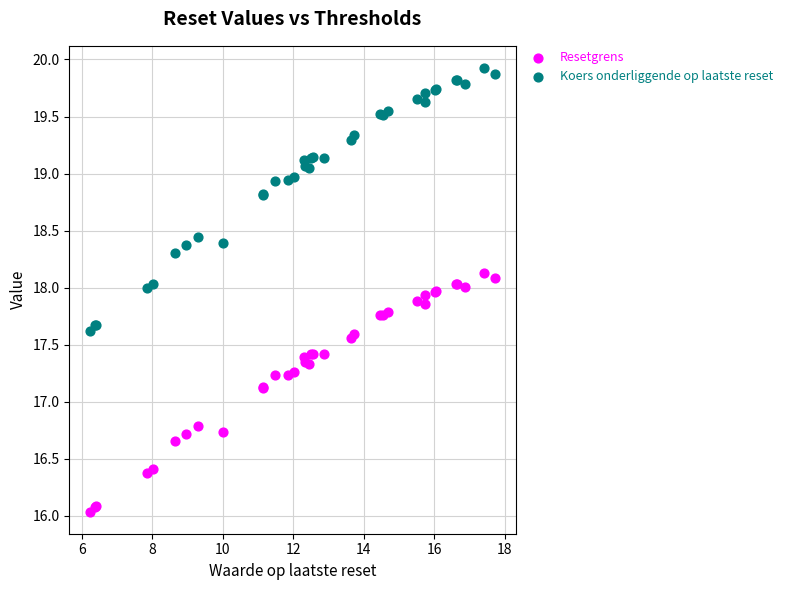

Which series reaches the maximum Y coordinate?

Koers onderliggende op laatste reset